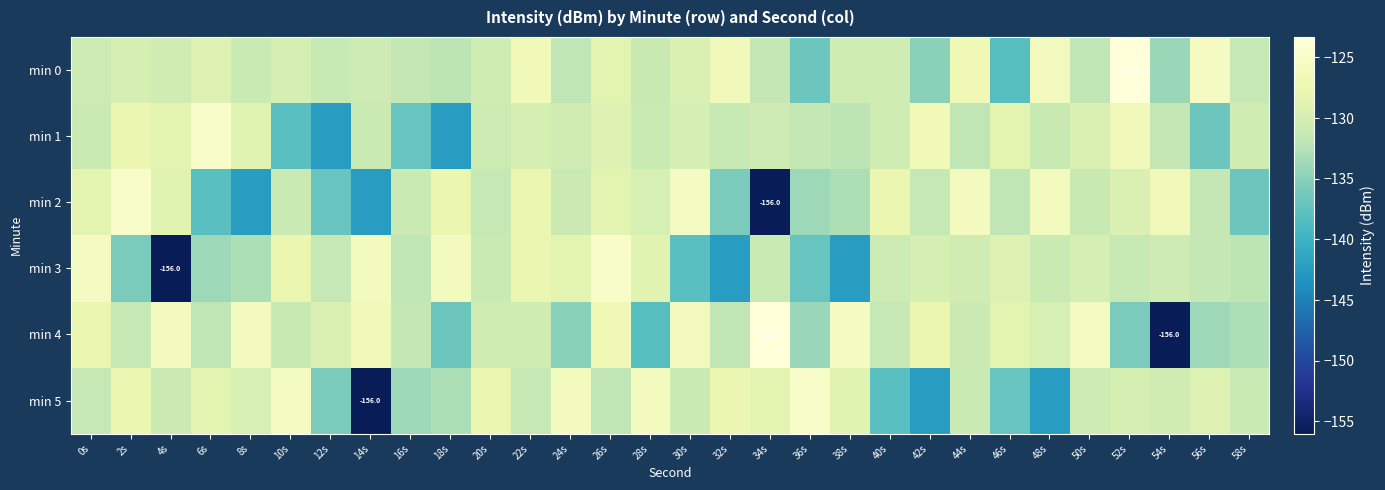

Rank the series by their maximum value, from highest to lowest.

min 0, min 4, min 1, min 2, min 3, min 5